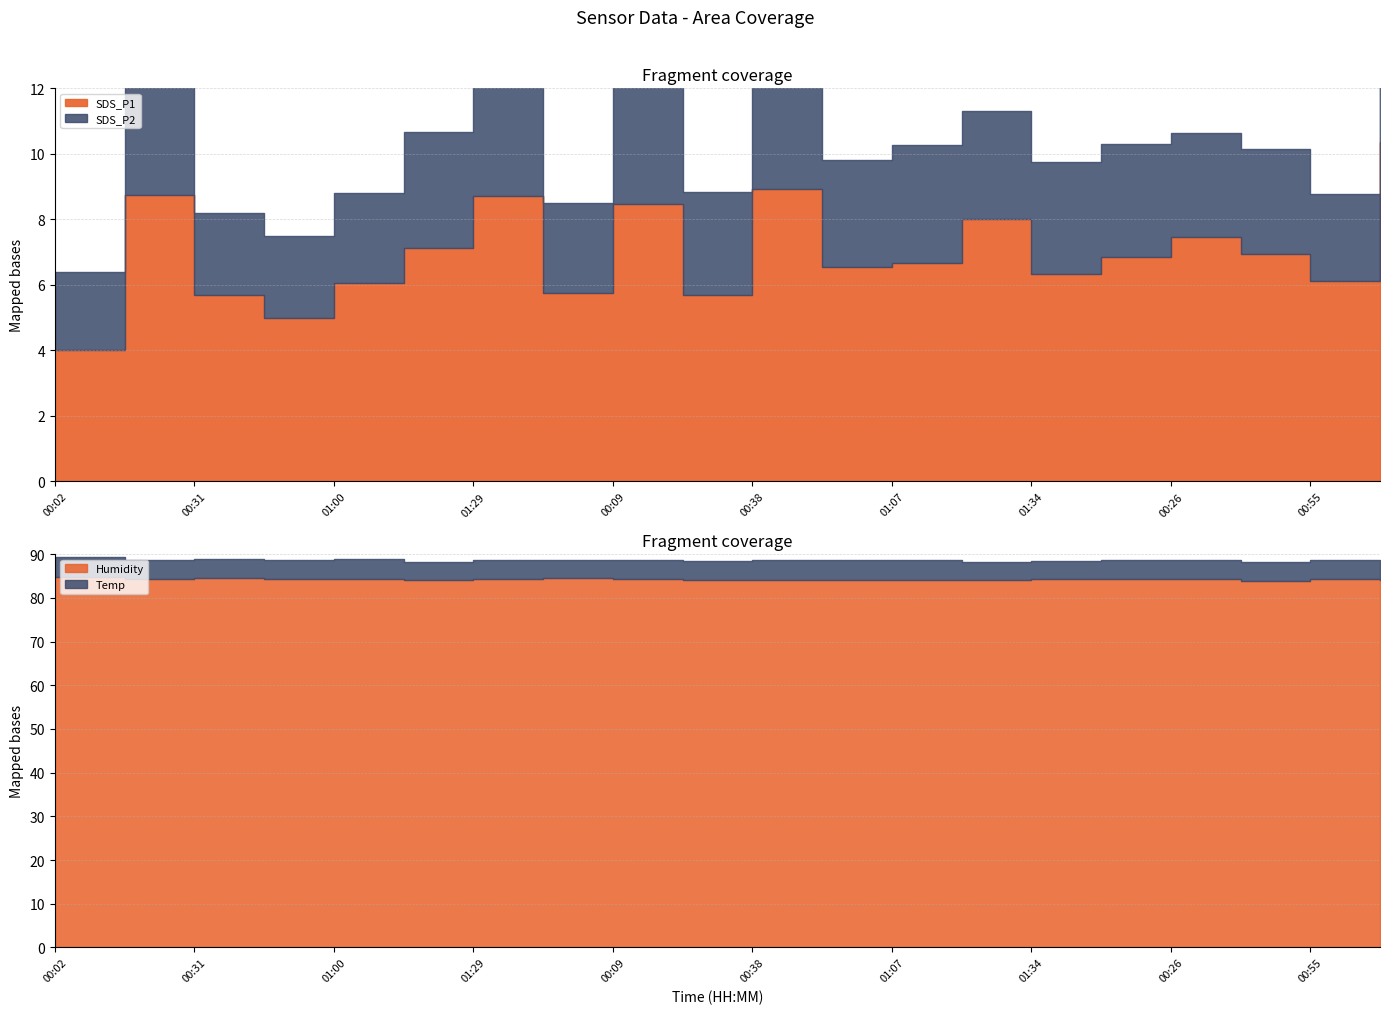

The value of SDS_P2 at 01:34 is 5.4. True or false?

False